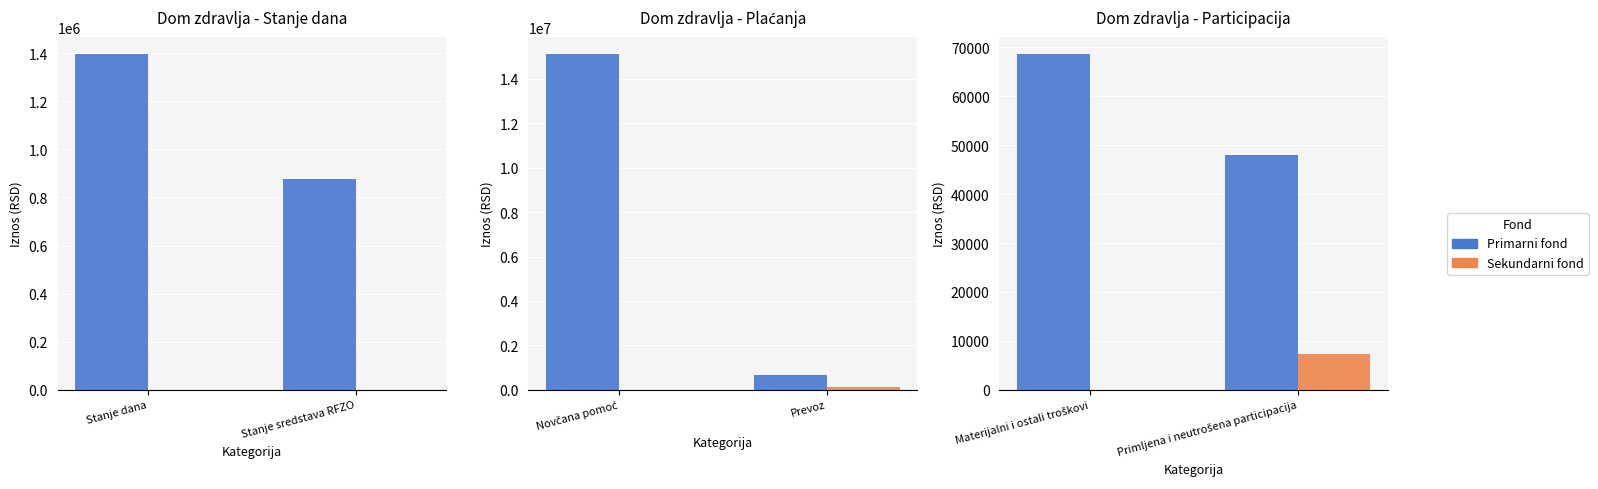

How many values in the Primarni fond series exceed 68724?

1